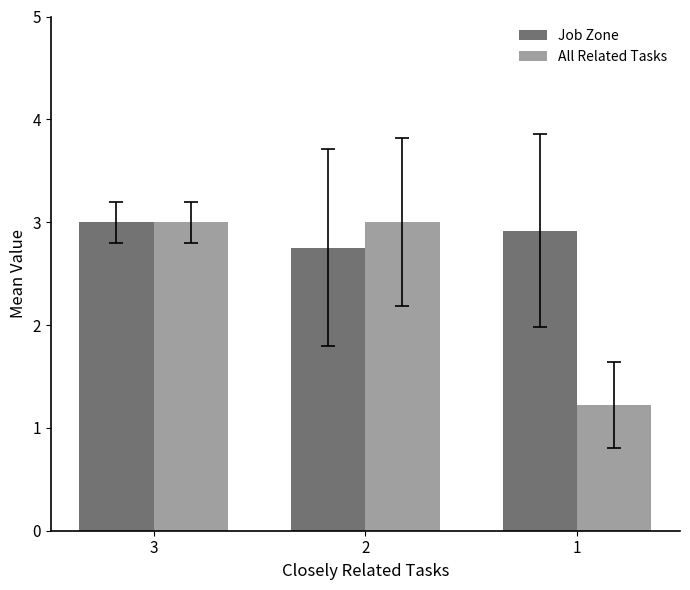

At which category is the sum across all series the highest?

3